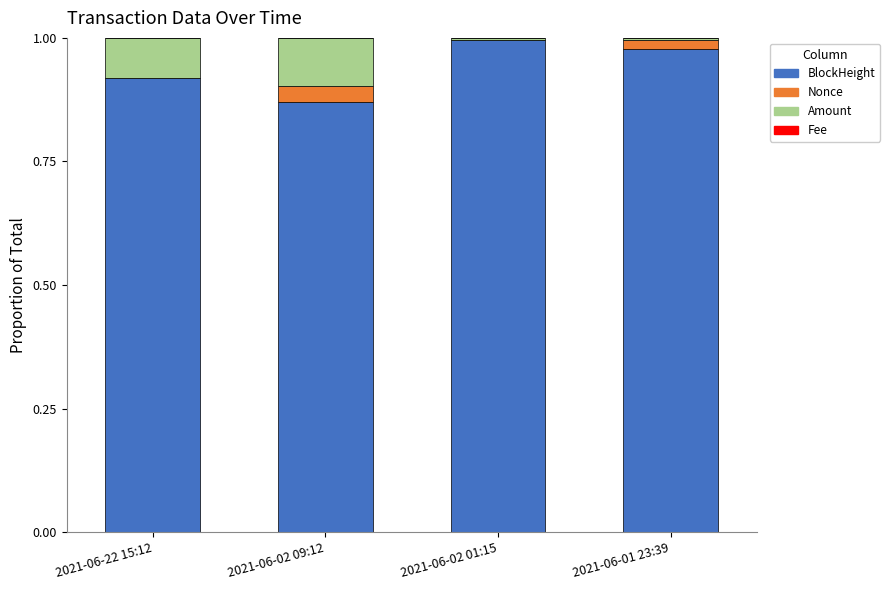

How many data points does each series have?

4